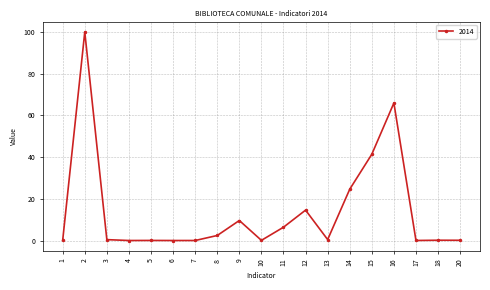

Which label corresponds to the largest value in the chart?

2